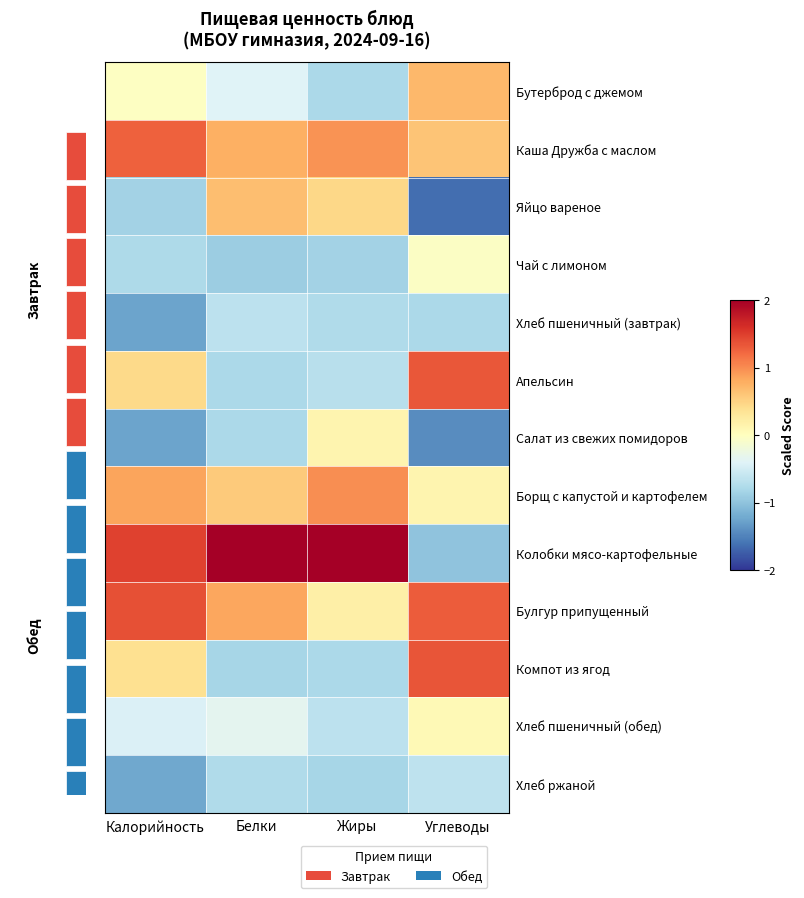

Which category has the lowest value across all series?

Углеводы